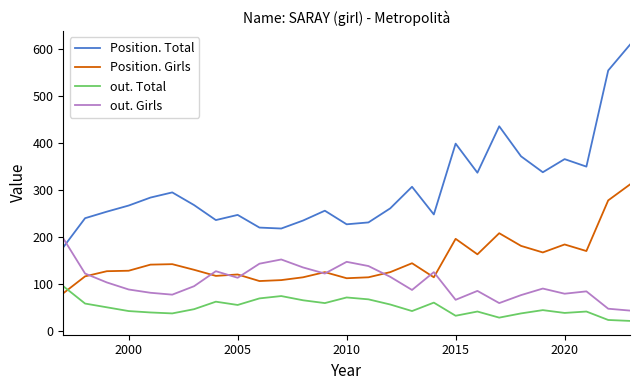

What is the maximum value shown in the chart?

610